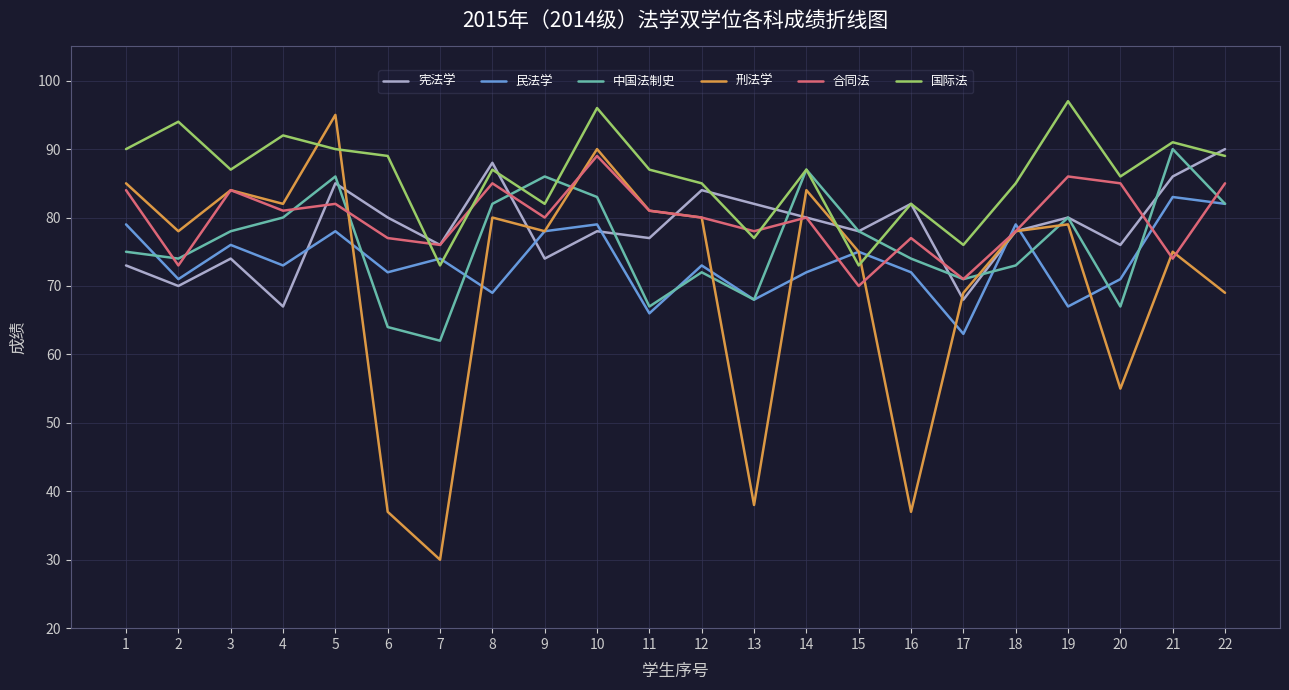

Which series has the largest total across all categories?

国际法